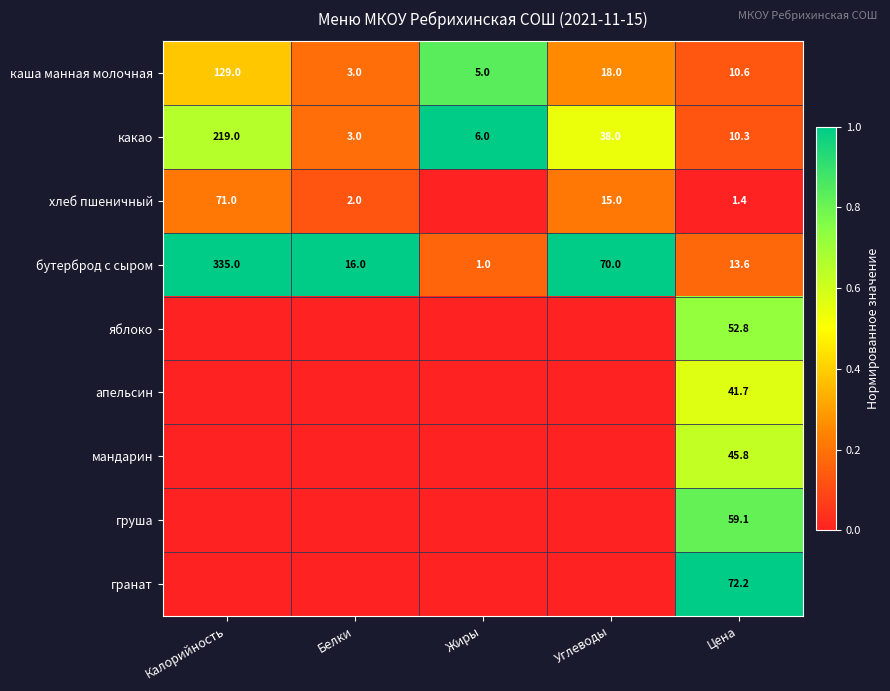

Which category has the lowest value in the бутерброд с сыром series?

Жиры